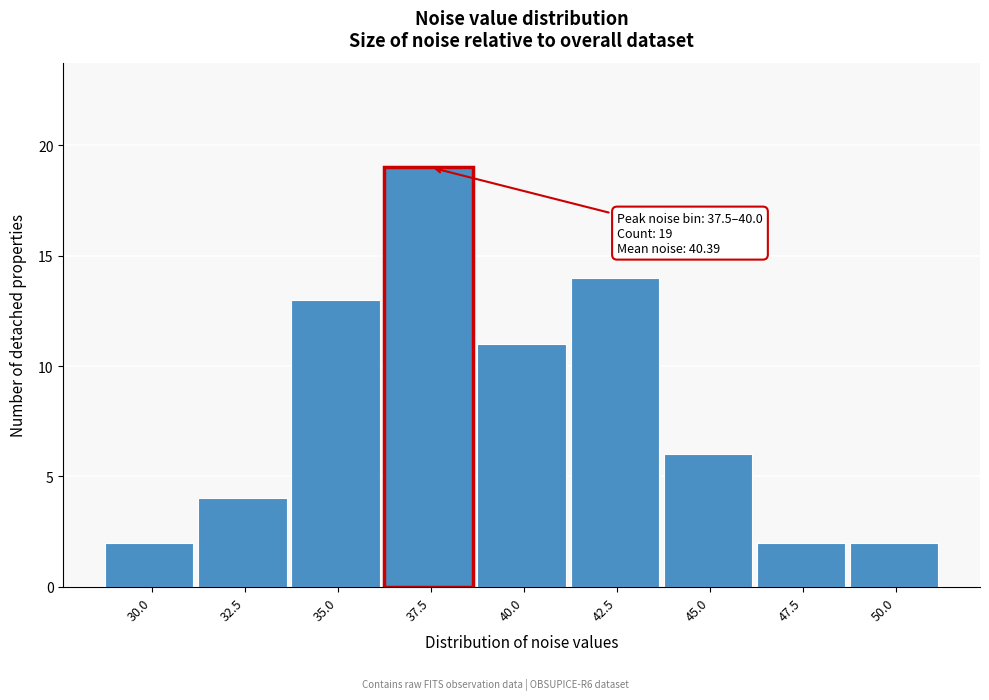

Reading left to right, list all the values displayed in this chart.

2	4	13	19	11	14	6	2	2